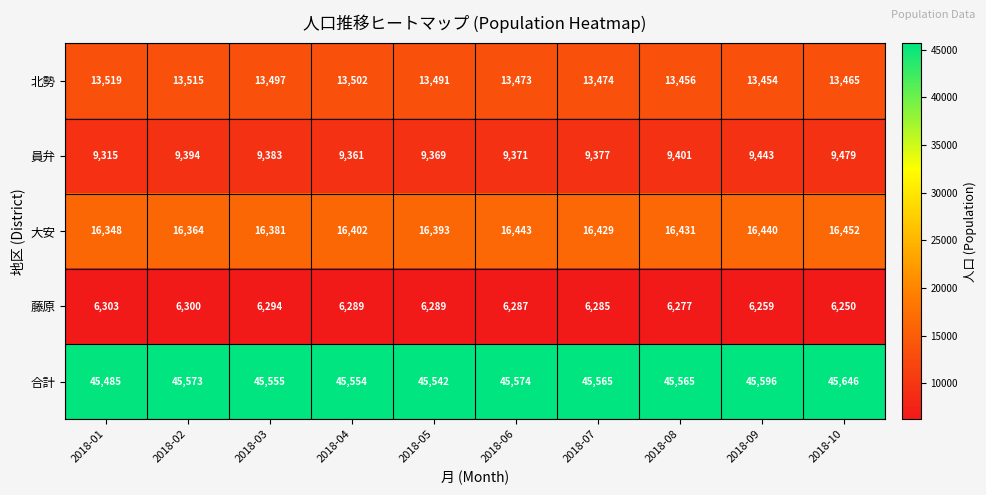

What is the spread (max minus min) of values at 2018-07?

39280